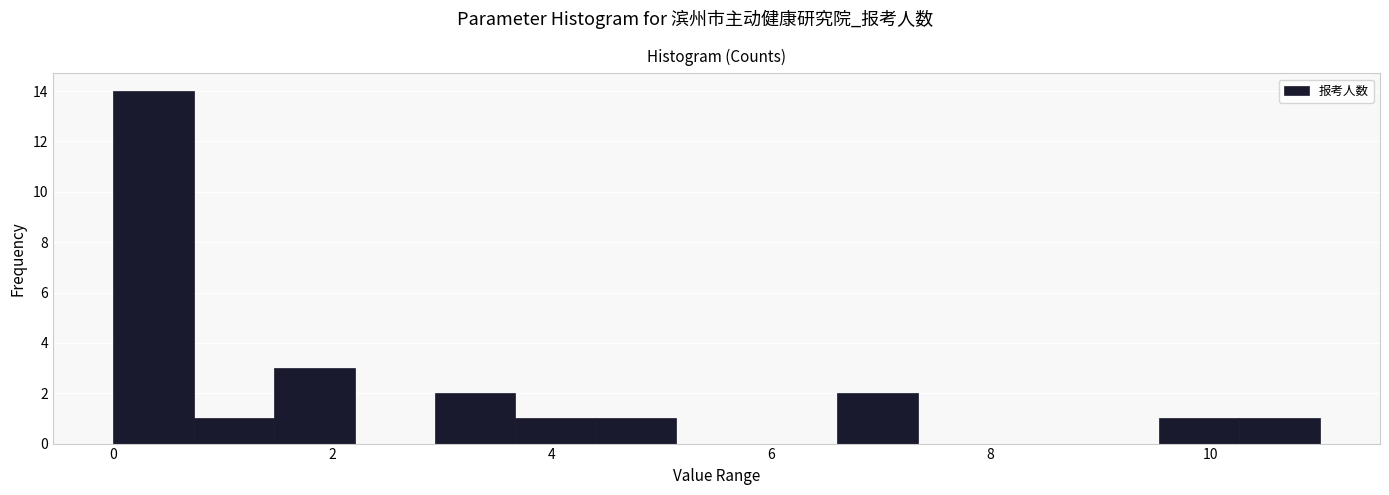

Read against the x-axis, roughly where is the centre of the tallest bar?

0.4